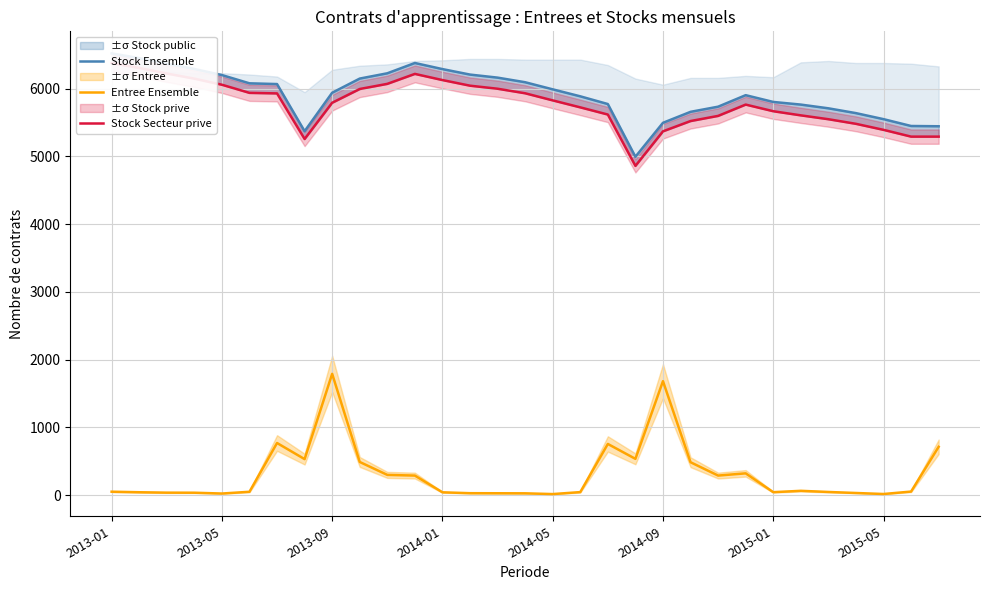

How many values in the Stock Secteur prive series exceed 5793?

15